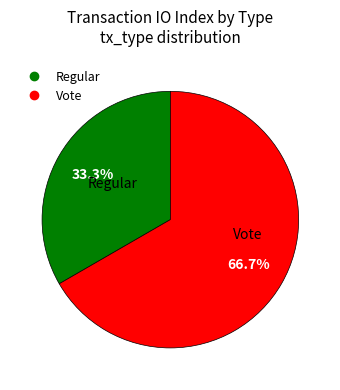

The Vote slice represents 67% of the pie. True or false?

True